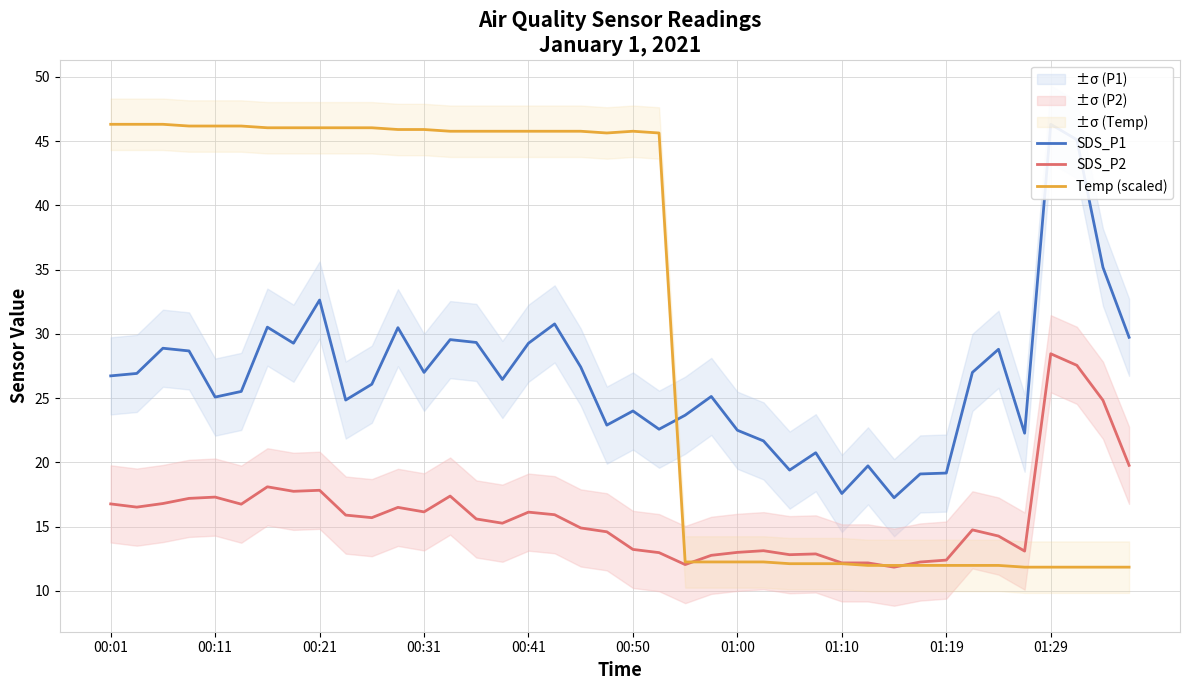

At which label does Temp (scaled) first exceed 45?

00:01